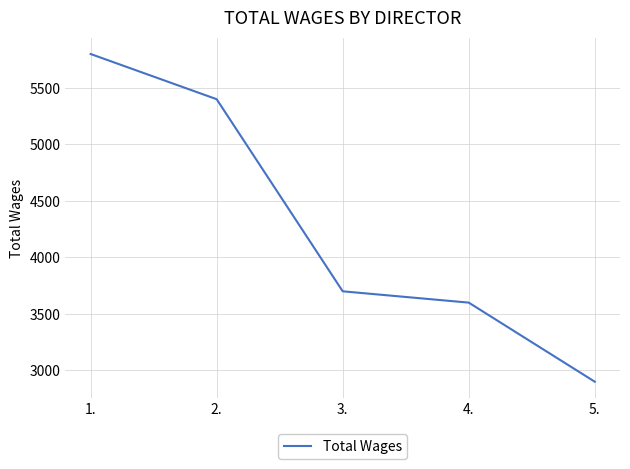

Which has a higher value, 4. or 1.?

1.